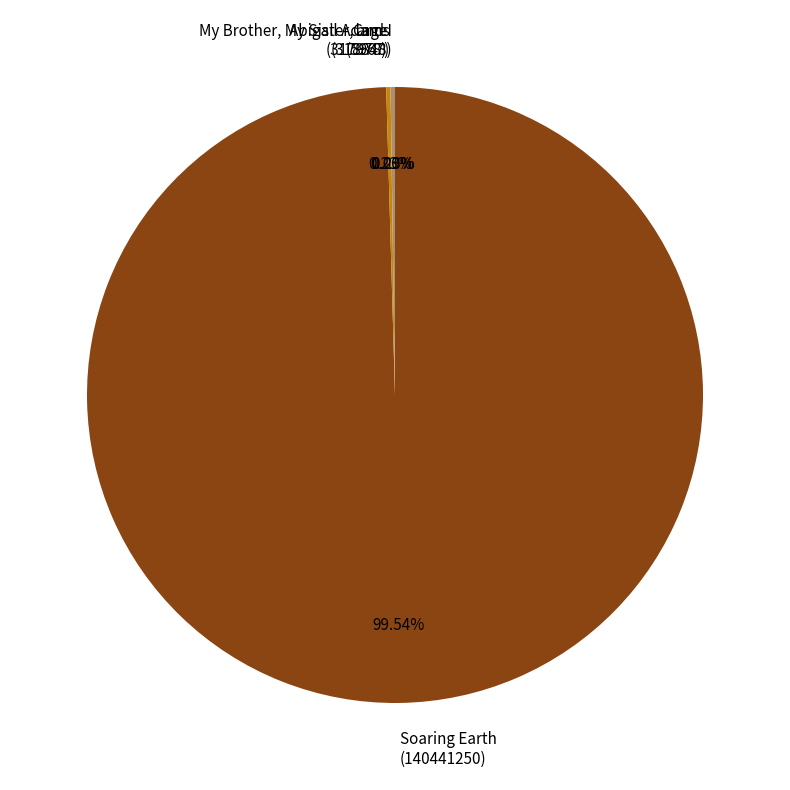

Is there any slice that represents more than half of the pie?

Yes